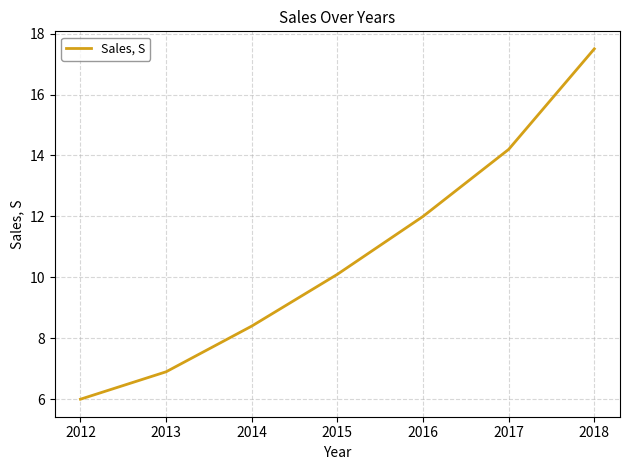

How many lines are shown in the chart?

1